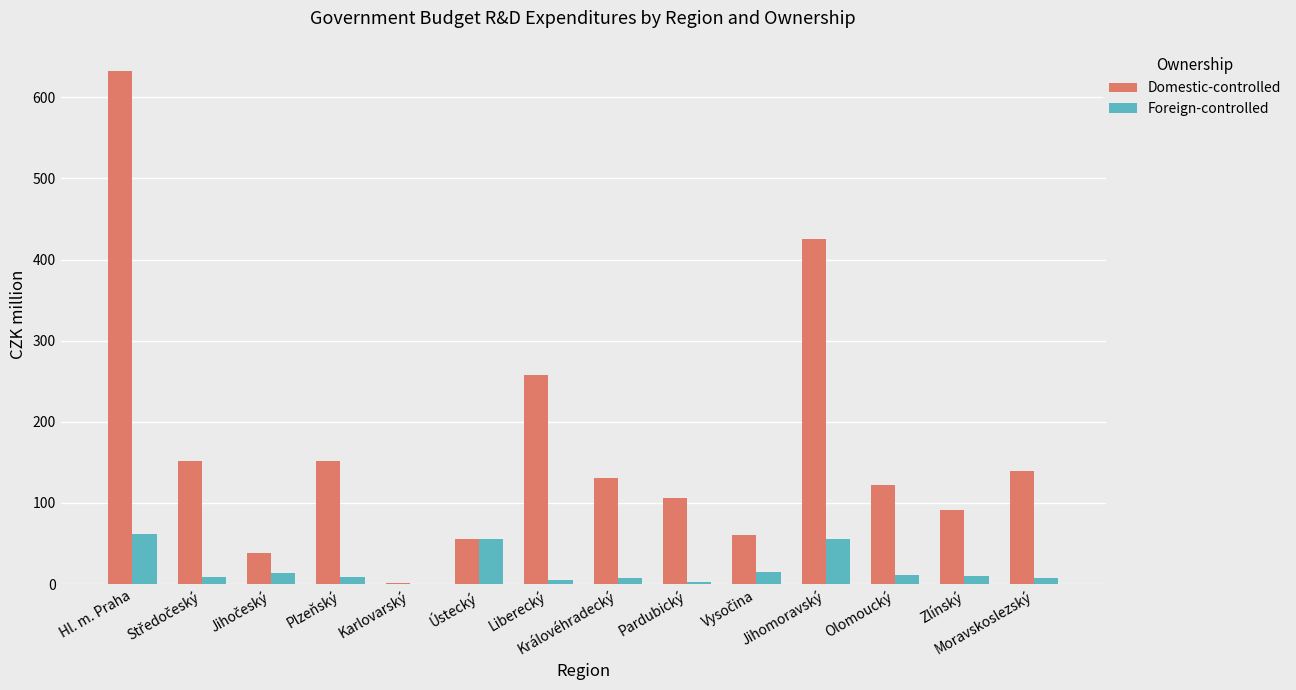

Count the number of data series in this chart.

2